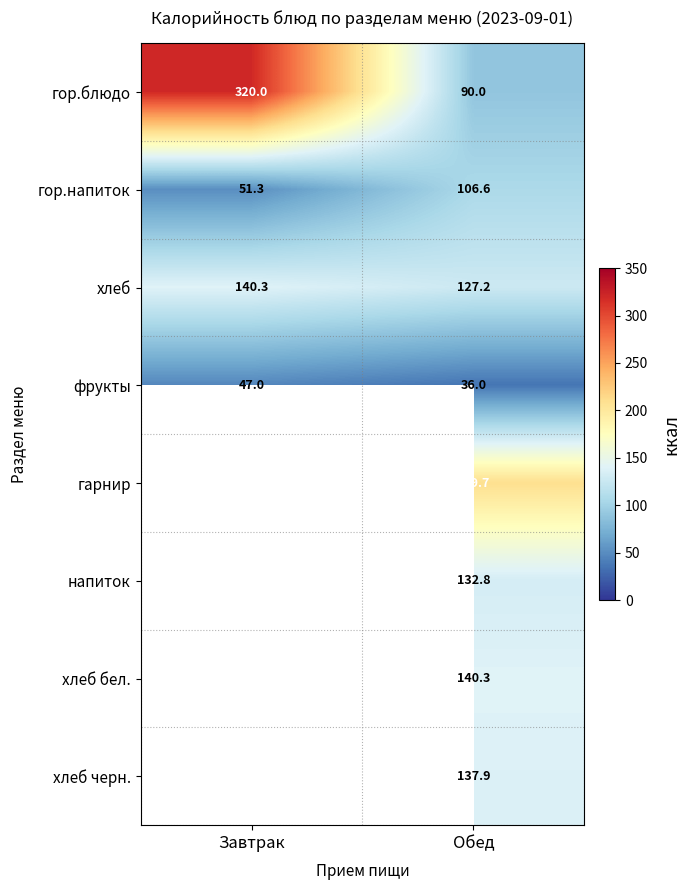

What is the highest value of the гор.блюдо series?

320.0